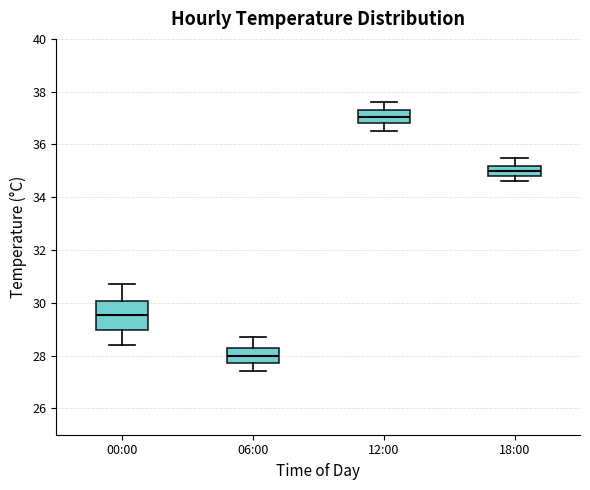

Reading left to right, transcribe this box plot: for each box, give where its median line is, the range the box spans, and where its two whiskers end, as read against the y-axis. The values are not printed on the chart, so give them approximately, as read against the axis.

00:00: median 29.6, box 29.0 to 30.0, whiskers 28.4 to 30.8
06:00: median 28.0, box 27.8 to 28.2, whiskers 27.4 to 28.8
12:00: median 37.0, box 36.8 to 37.4, whiskers 36.6 to 37.6
18:00: median 35.0, box 34.8 to 35.2, whiskers 34.6 to 35.6